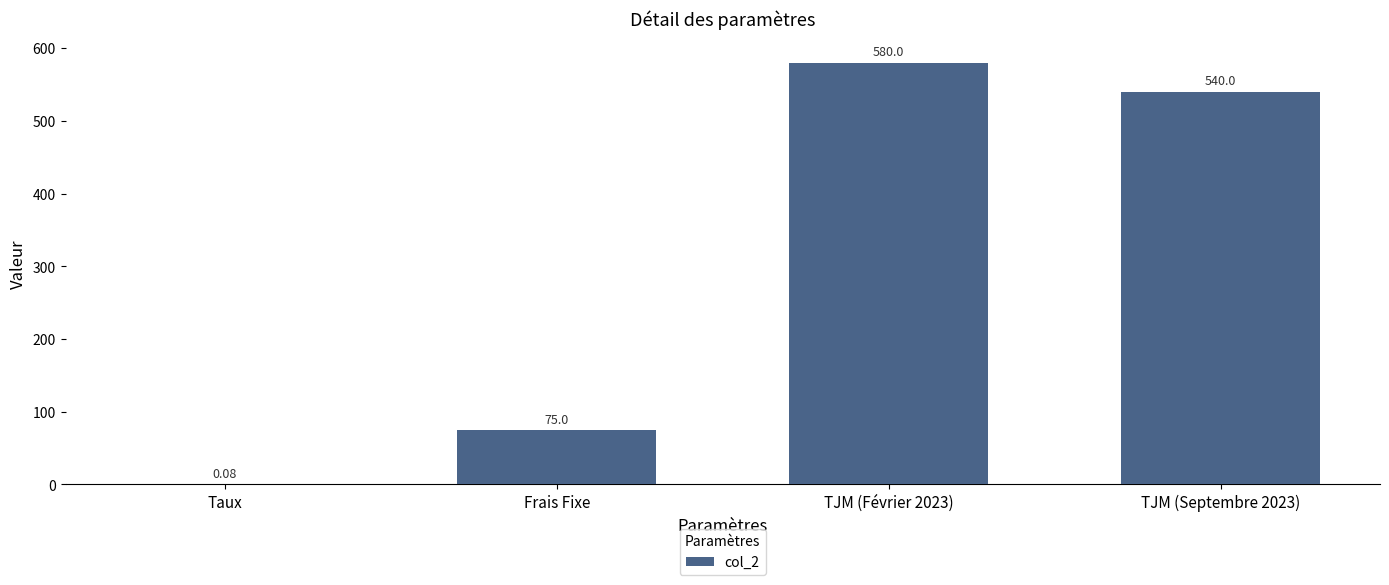

Where is the data nearest to the value 290?

Frais Fixe